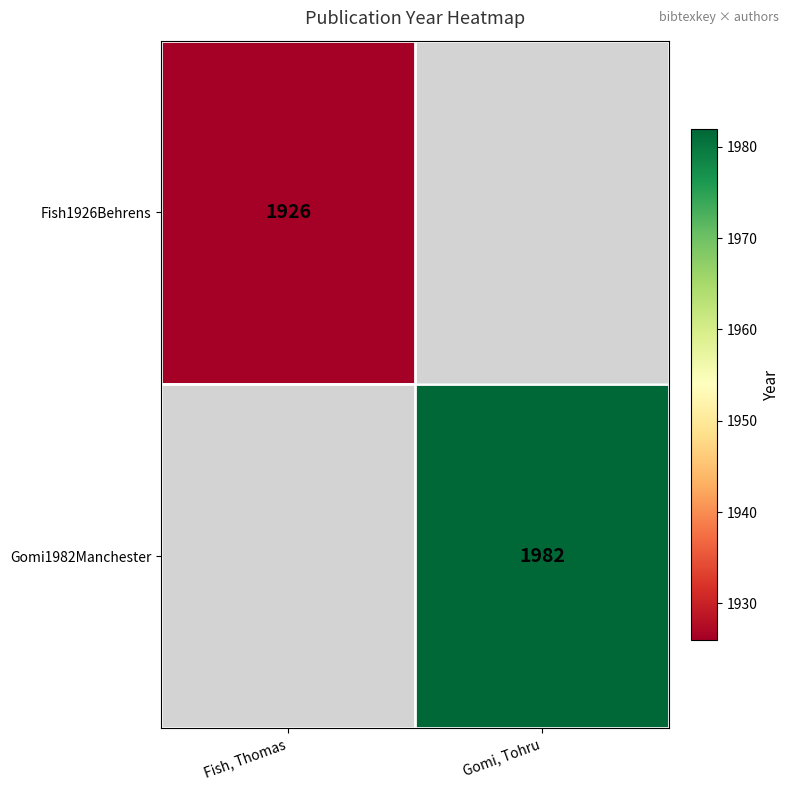

Between Fish, Thomas and Gomi, Tohru, which is larger?

Gomi, Tohru